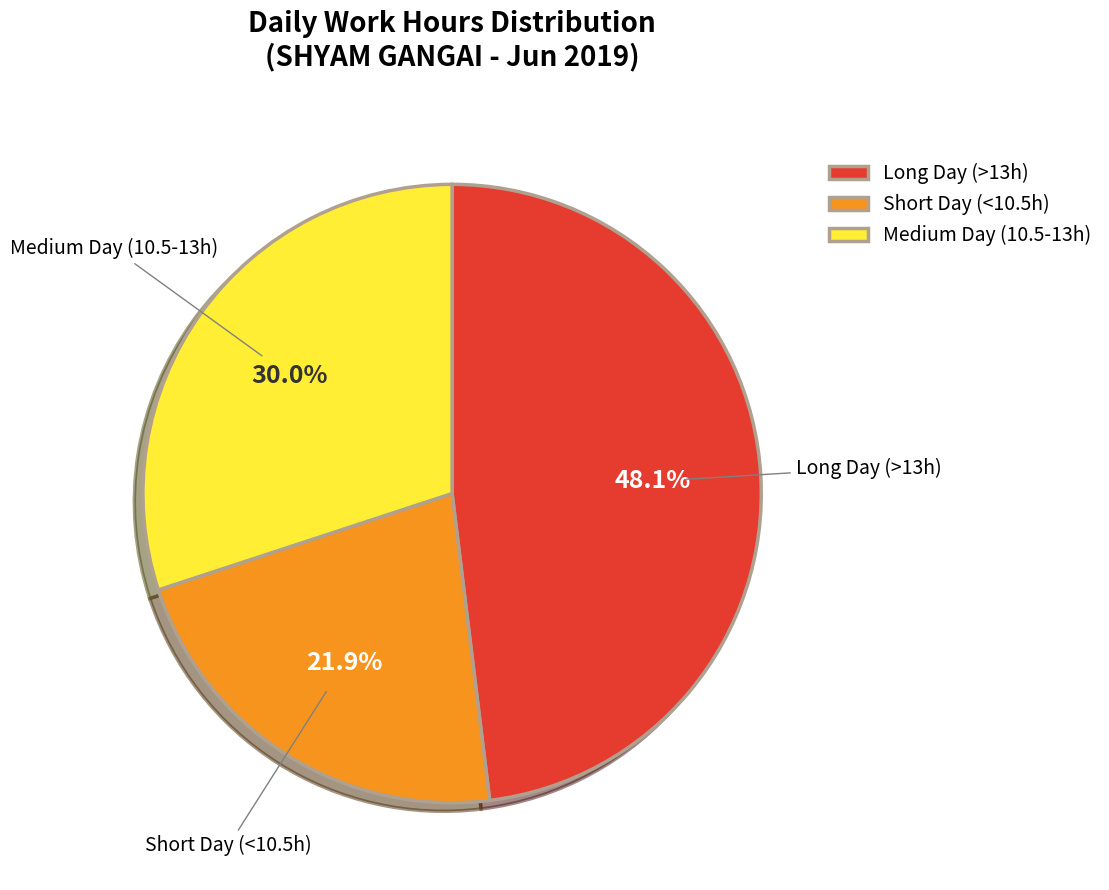

Rank the categories by value from highest to lowest.

Long Day (>13h), Medium Day (10.5-13h), Short Day (<10.5h)